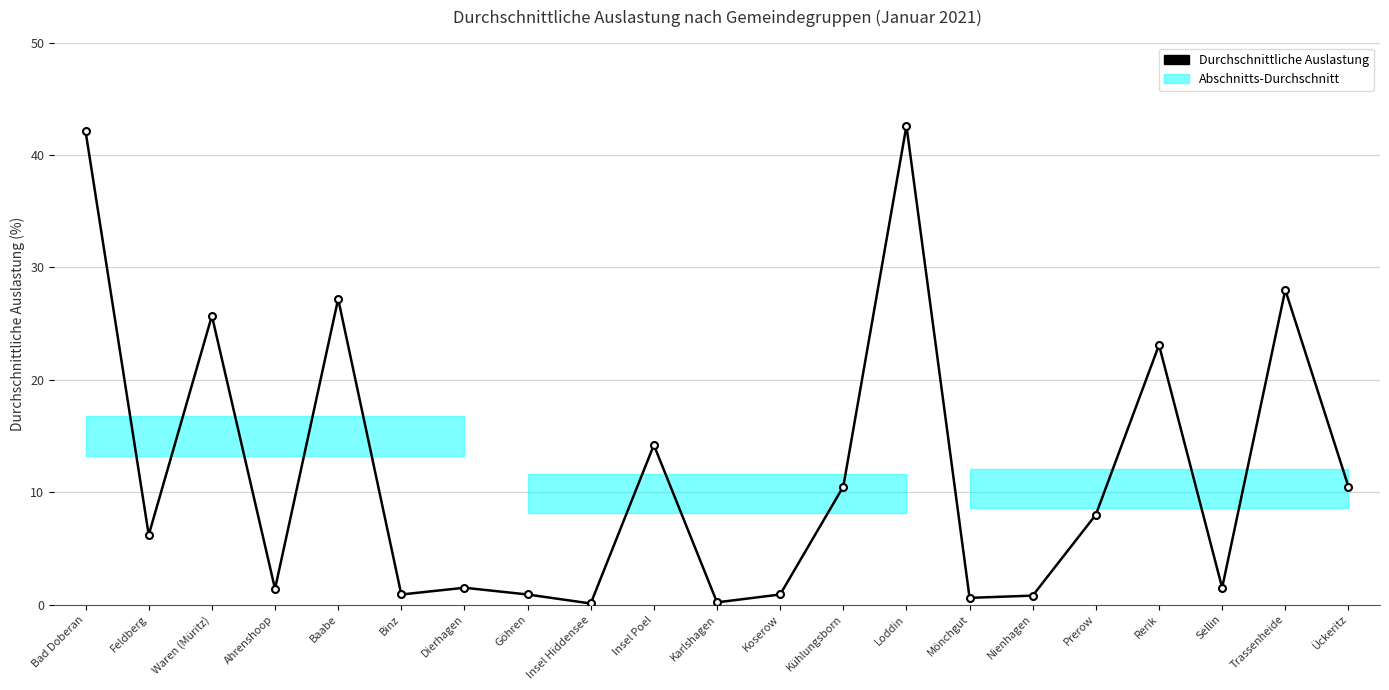

What is the difference between the maximum and minimum values?

42.5